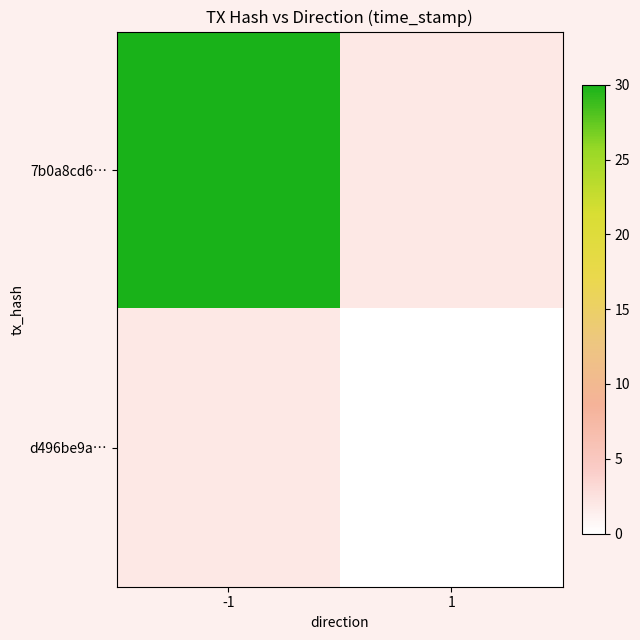

Which series changed the most between -1 and 1?

7b0a8cd6…